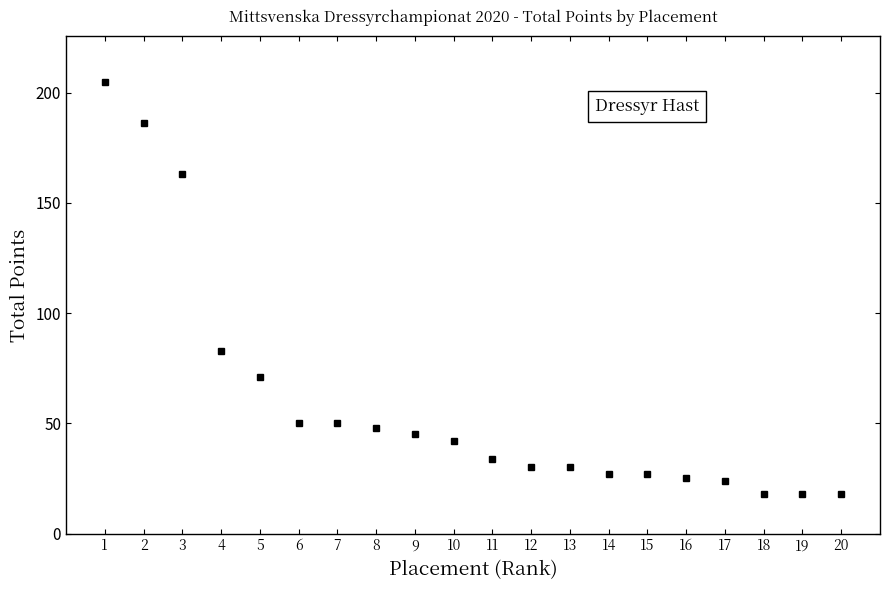

The value at 17 is 36. True or false?

False